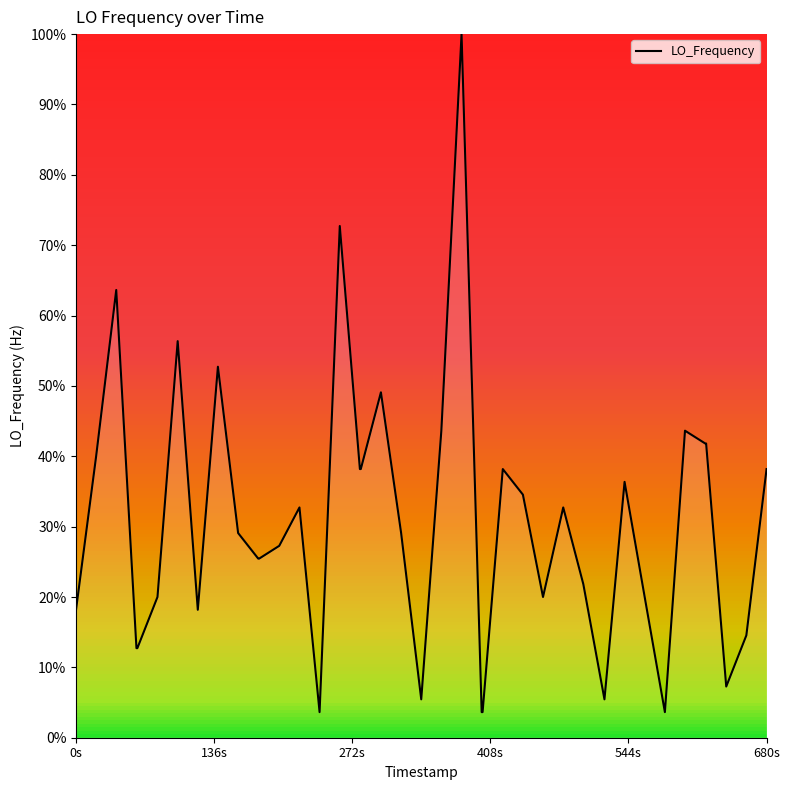

What is the minimum value shown in the chart?

3.6